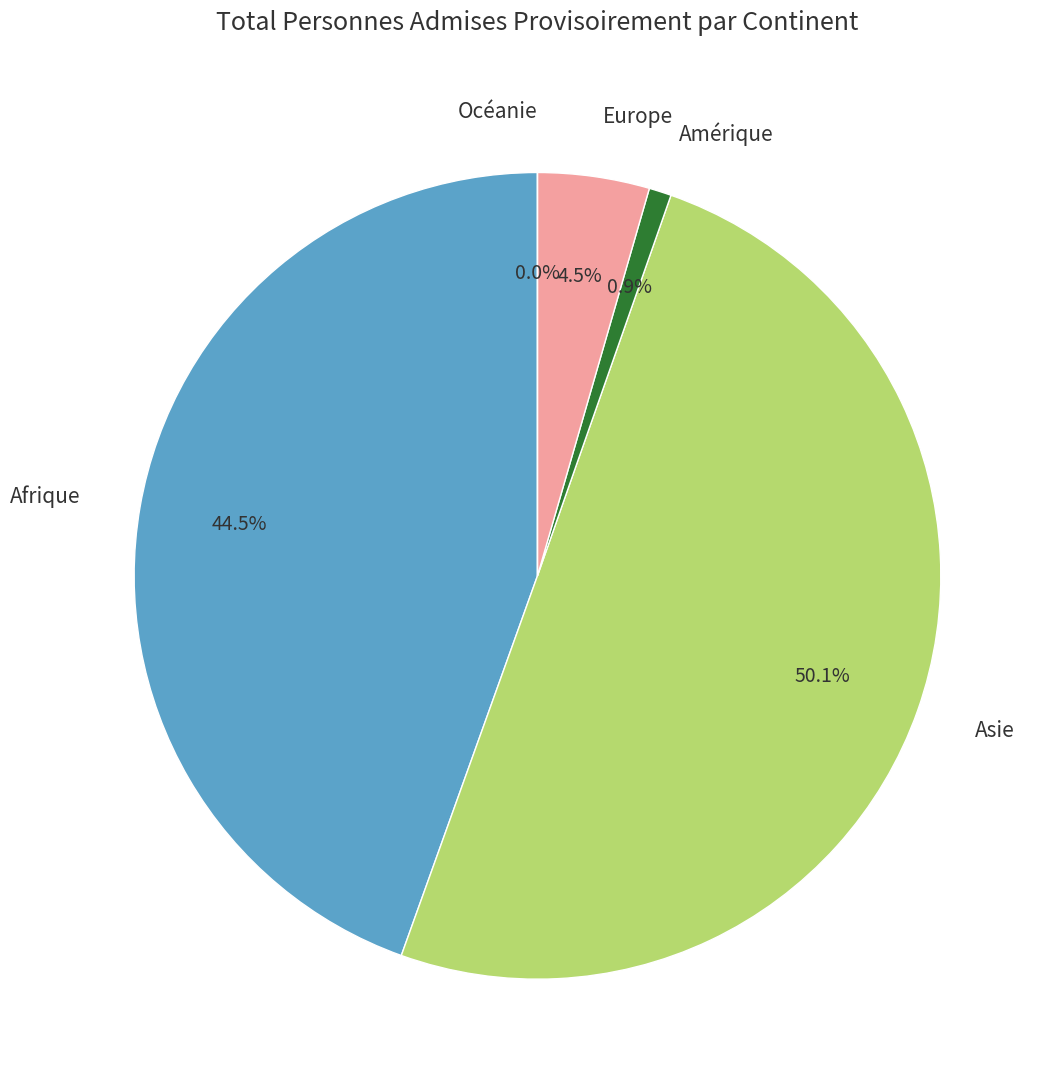

What is the change in value from Asie to Océanie?

-224